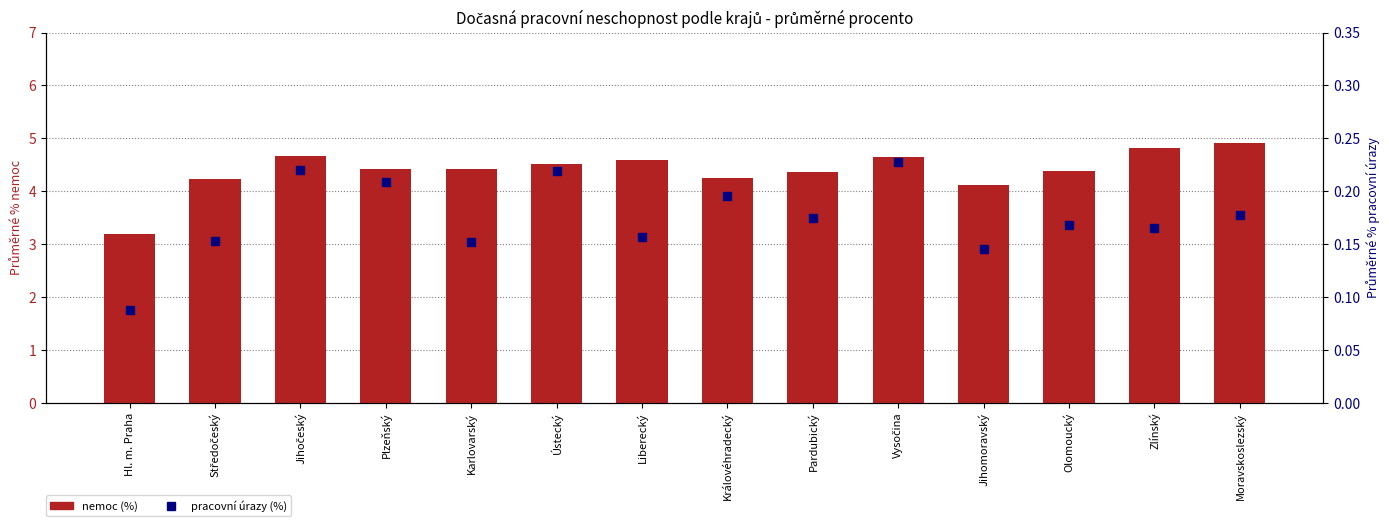

What is the total value across all series at Středočeský?

4.4